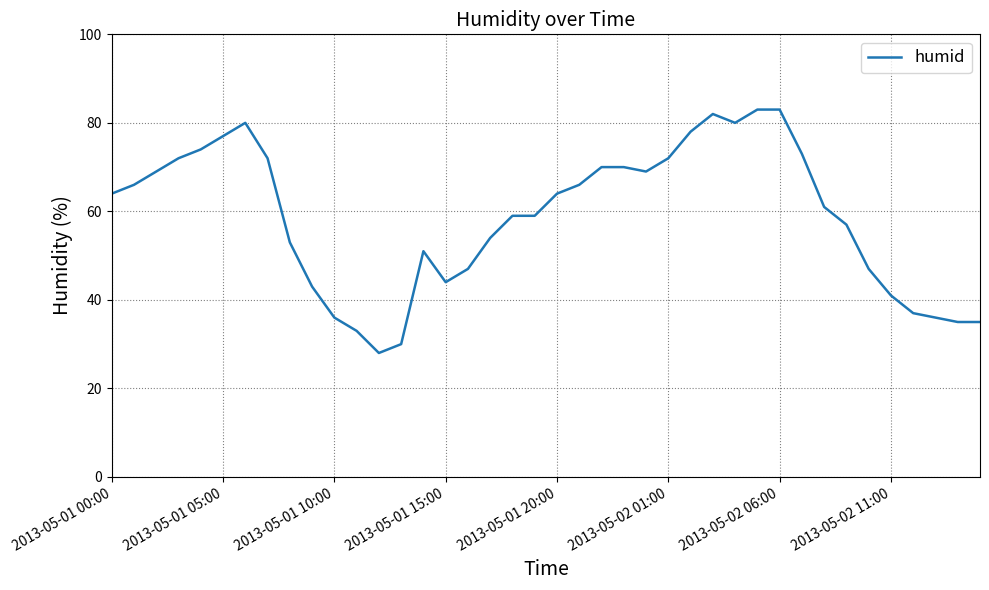

Reading left to right, transcribe all the data shown in this chart.

64	66	69	72	74	77	80	72	53	43	36	33	28	30	51	44	47	54	59	59	64	66	70	70	69	72	78	82	80	83	83	73	61	57	47	41	37	36	35	35